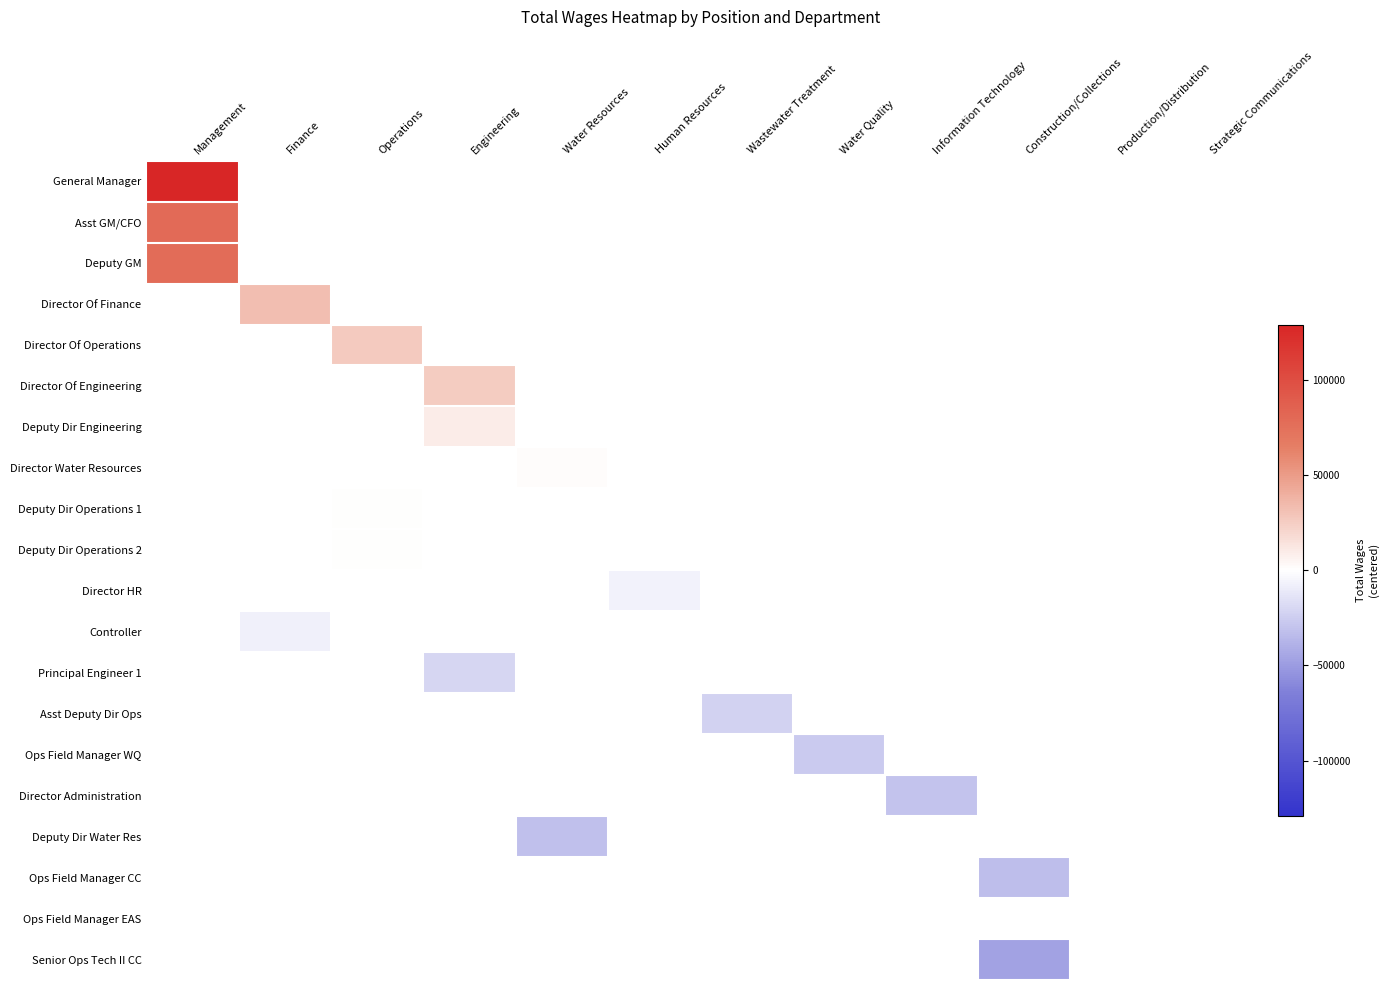

What is the maximum value shown in the chart?

129220.0